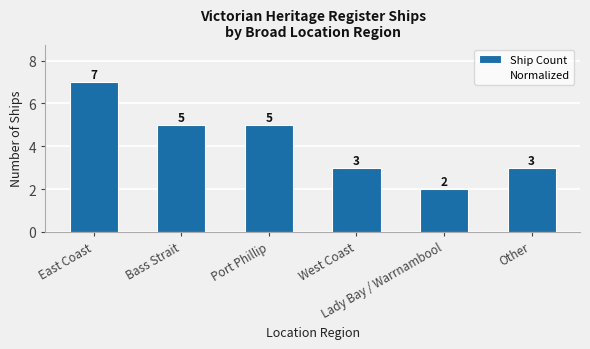

Does the chart contain stacked bars?

No